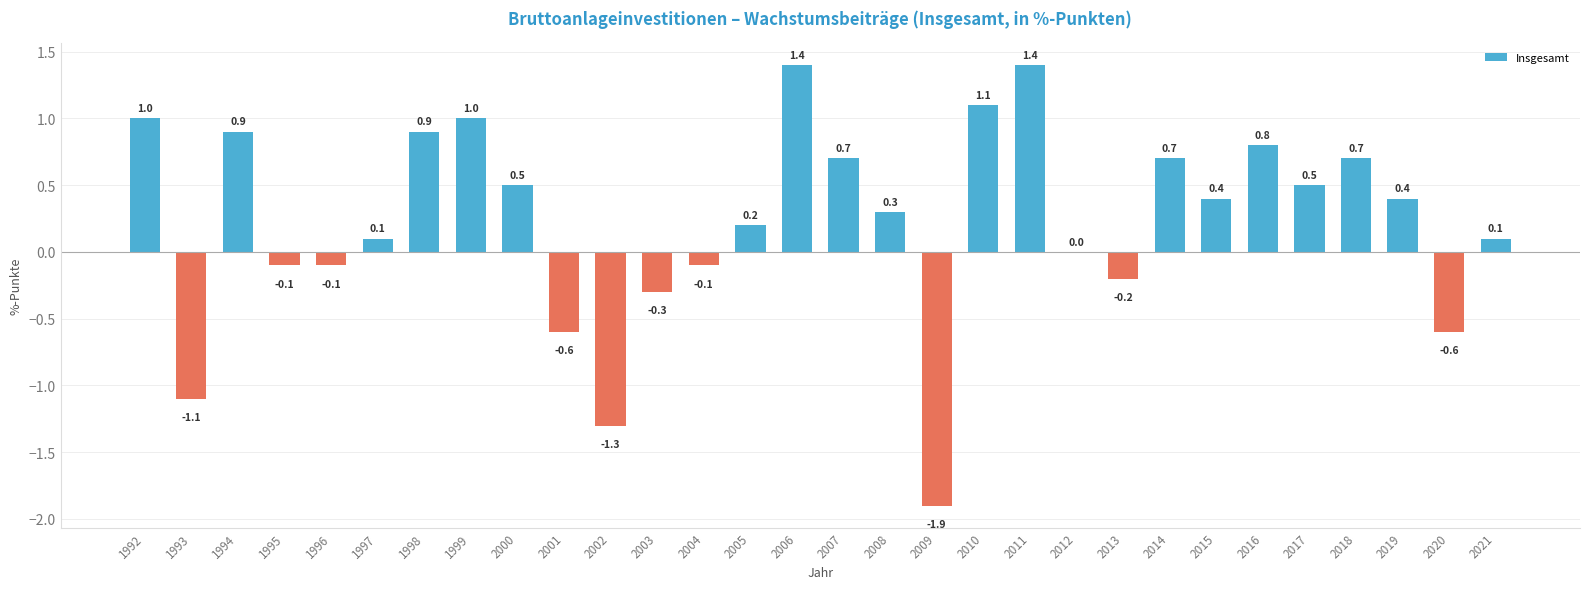

True or false: the data shows 0.5 at 2000.

True